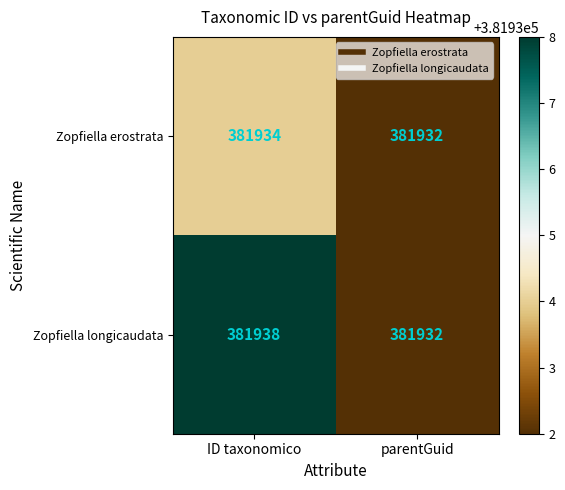

Rank the series at ID taxonomico from lowest to highest value.

Zopfiella erostrata, Zopfiella longicaudata